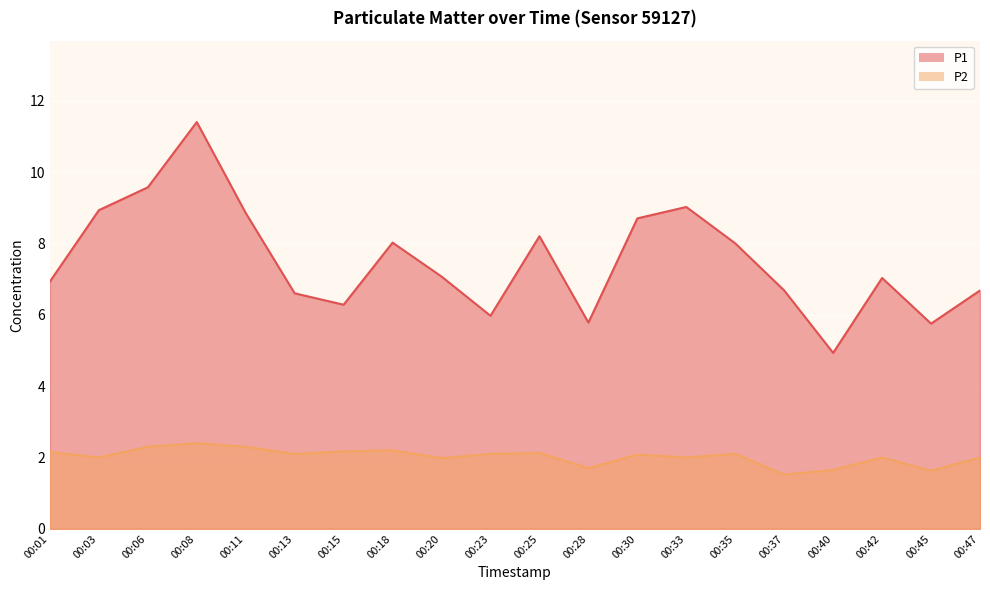

True or false: P1 and P2 intersect in this chart.

False